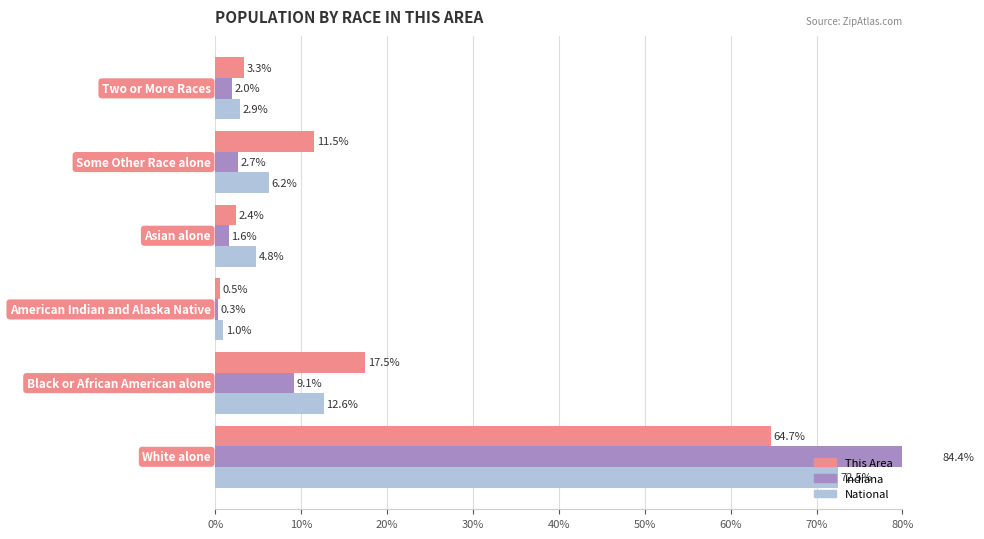

How many groups of bars are there?

6